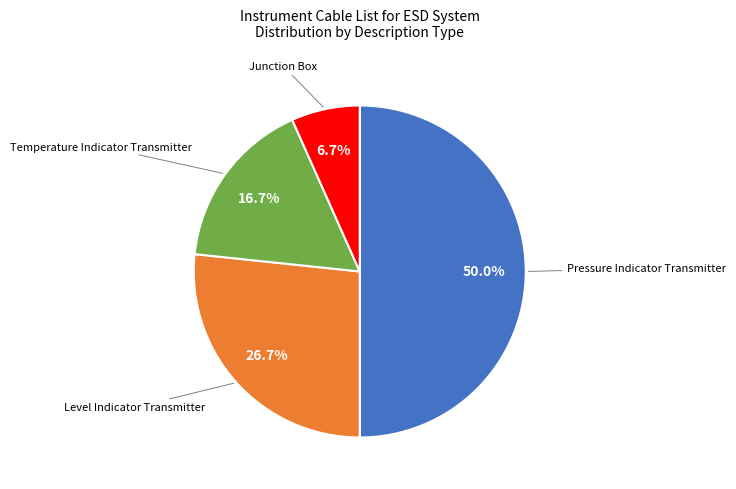

Which slice is the smallest?

Junction Box